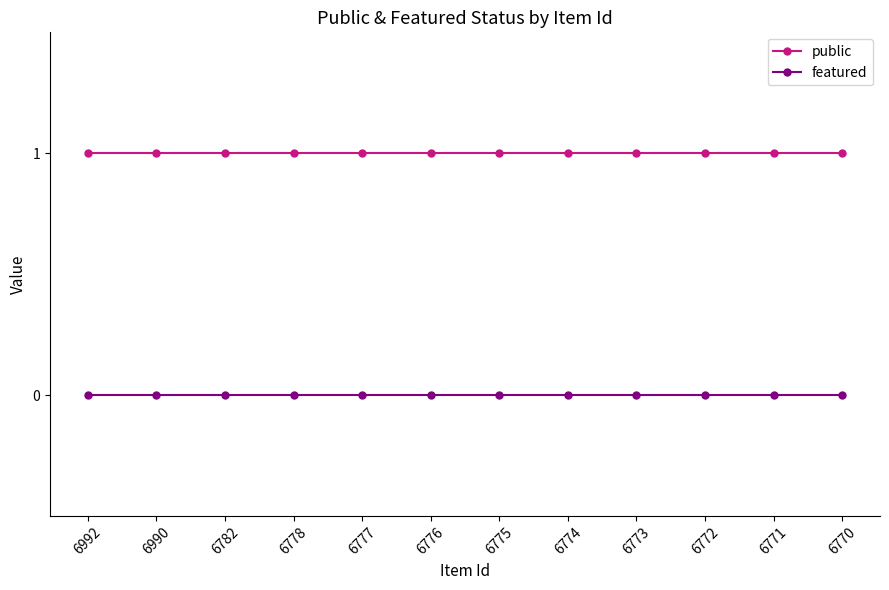

Count the number of categories in the chart.

12